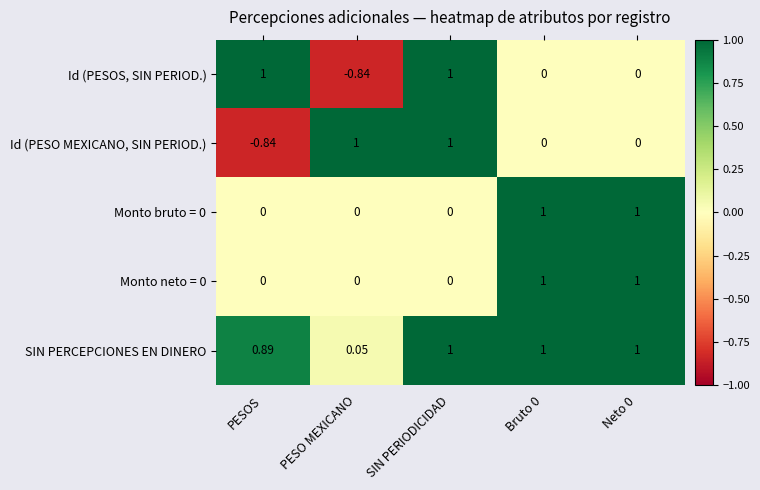

Between PESOS and SIN PERIODICIDAD, which series saw the biggest shift?

Id (PESO MEXICANO, SIN PERIOD.)